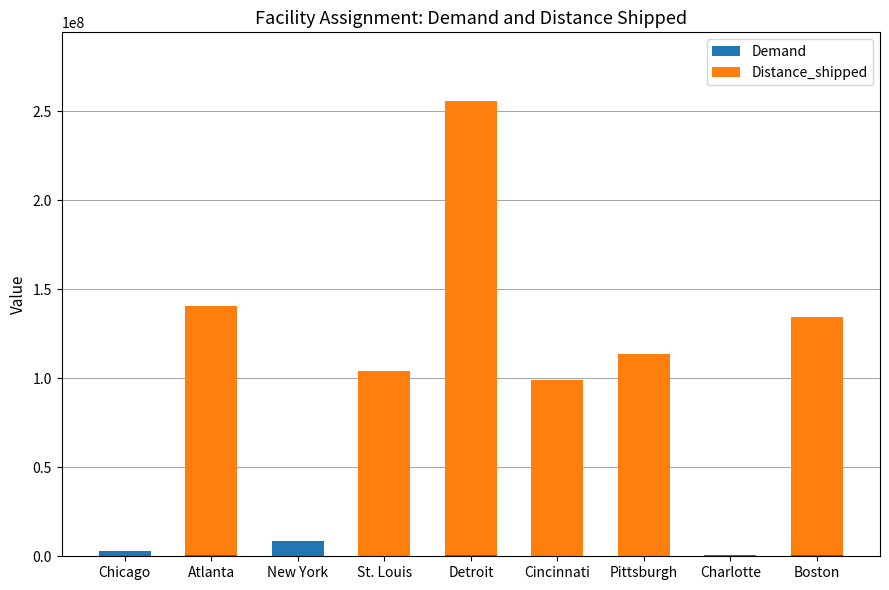

At which category is the sum across all series the highest?

Detroit